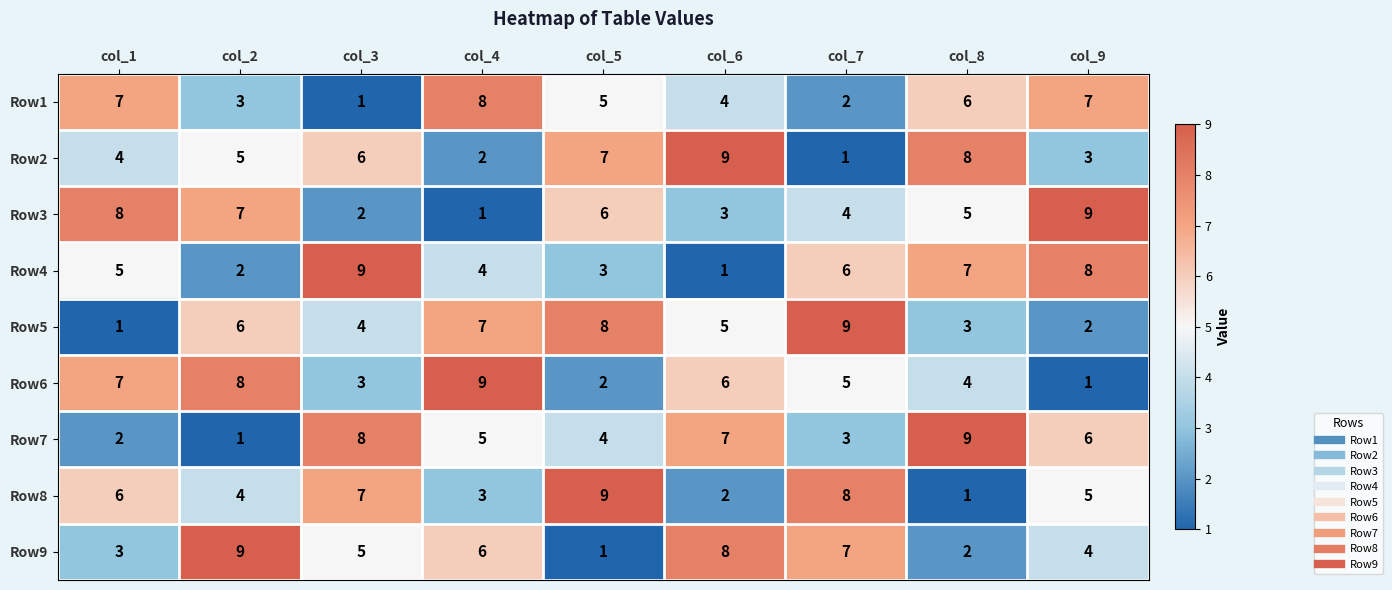

What is the greatest value displayed?

9